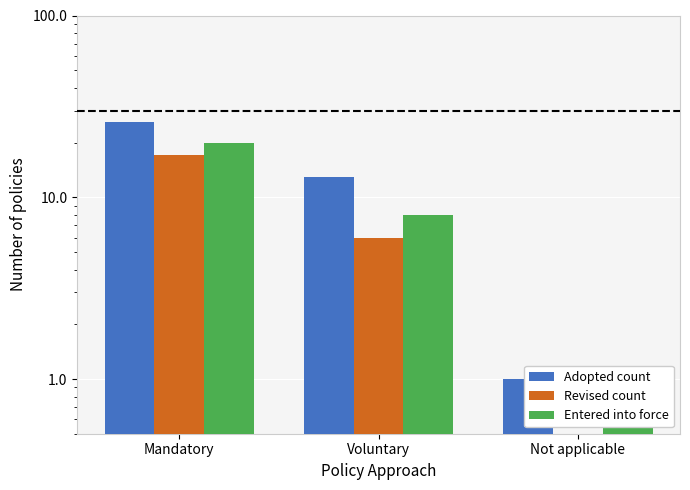

Which series has the largest total across all categories?

Adopted count